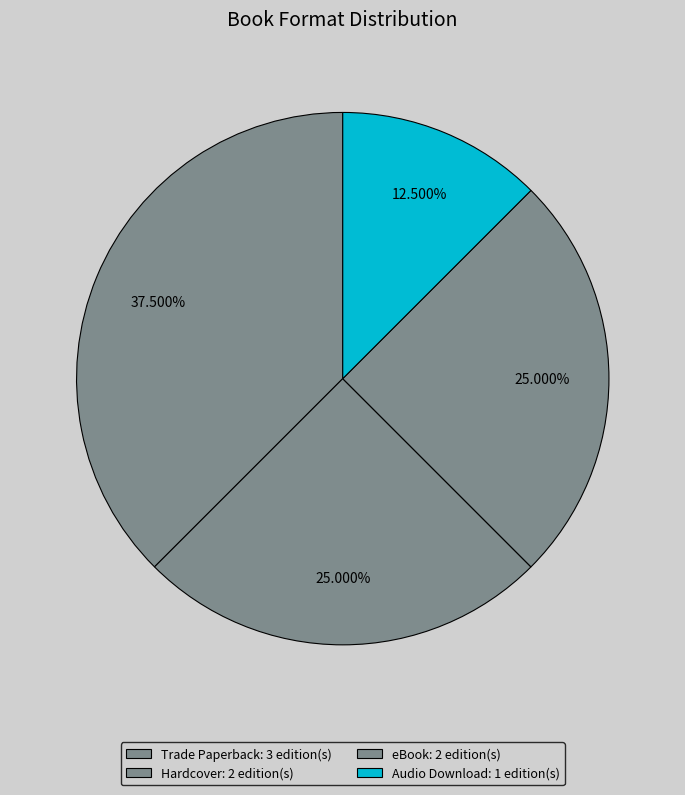

To the nearest percent, what is the combined percentage of Trade Paperback and Hardcover?

62%